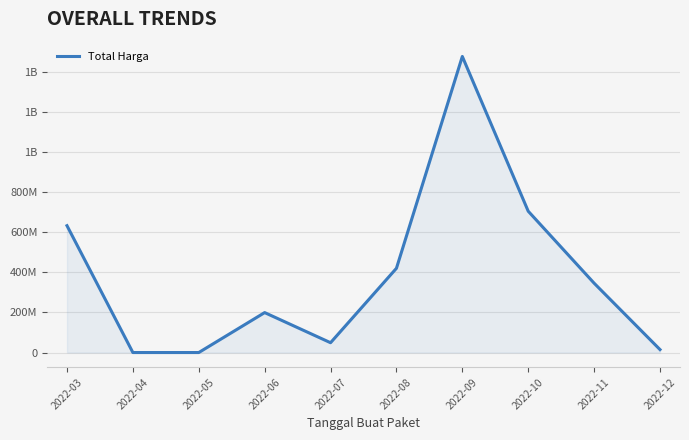

What is the value of the 7th point from the left?

1476159000